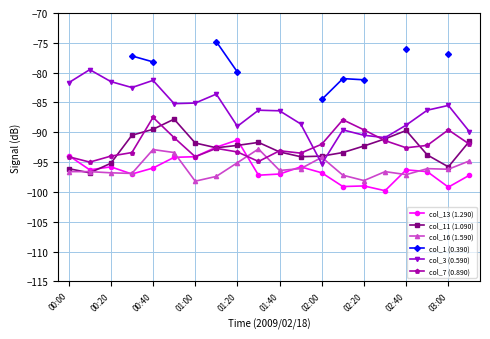

What is the value of the col_16 (1.590) point at the 1st from the left?

-96.6